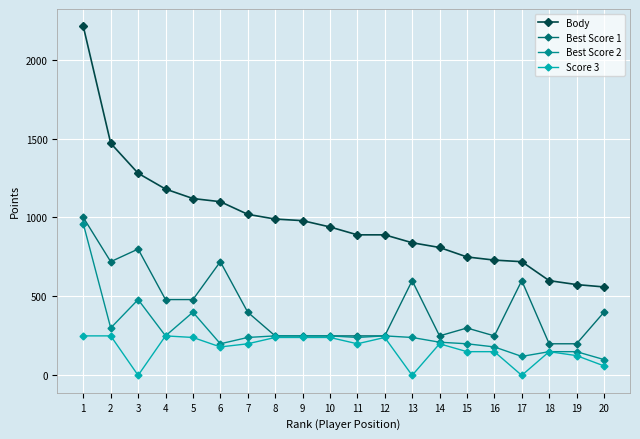

True or false: Score 3 and Body cross at least once.

False